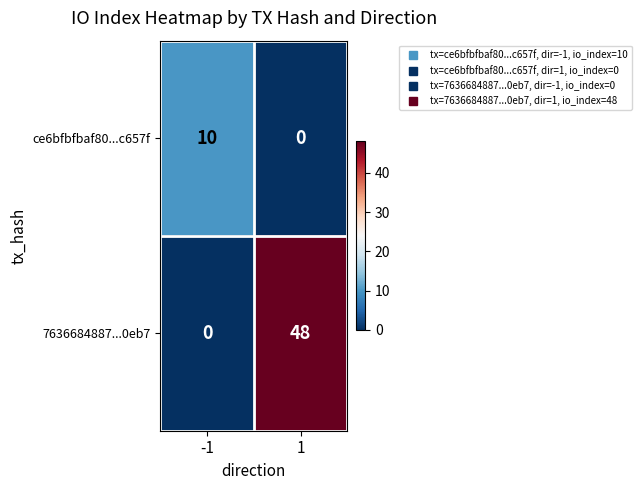

Reading left to right, list all the values displayed in this chart.

ce6bfbfbaf80...c657f: -1=10	1=0
7636684887...0eb7: -1=0	1=48